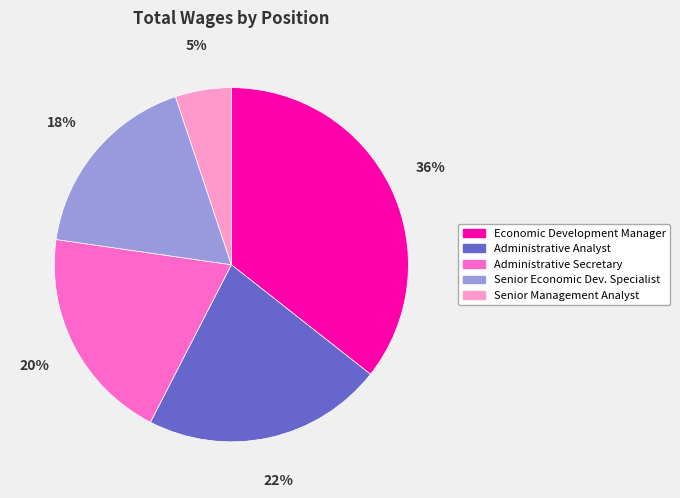

Is Administrative Analyst the majority of the pie?

No